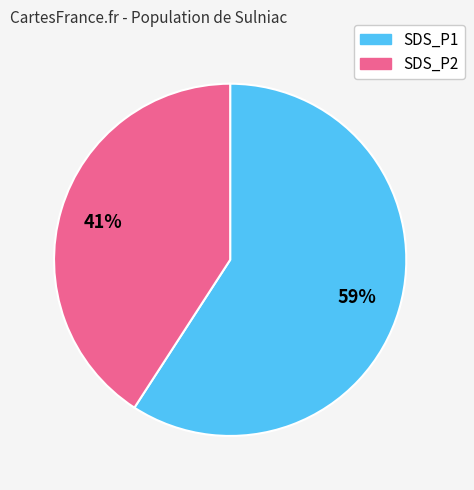

Is SDS_P2 the majority of the pie?

No